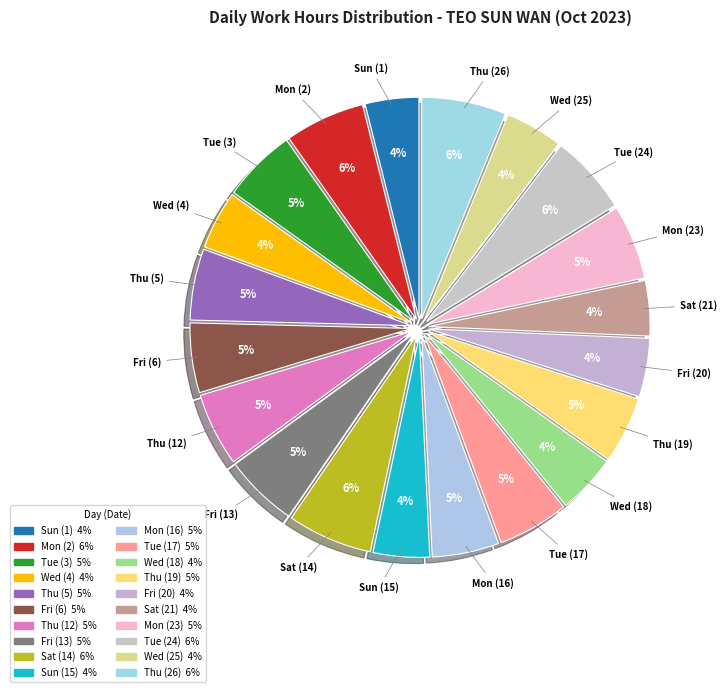

What percentage do Wed (4) and Wed (25) together represent?

8.5%